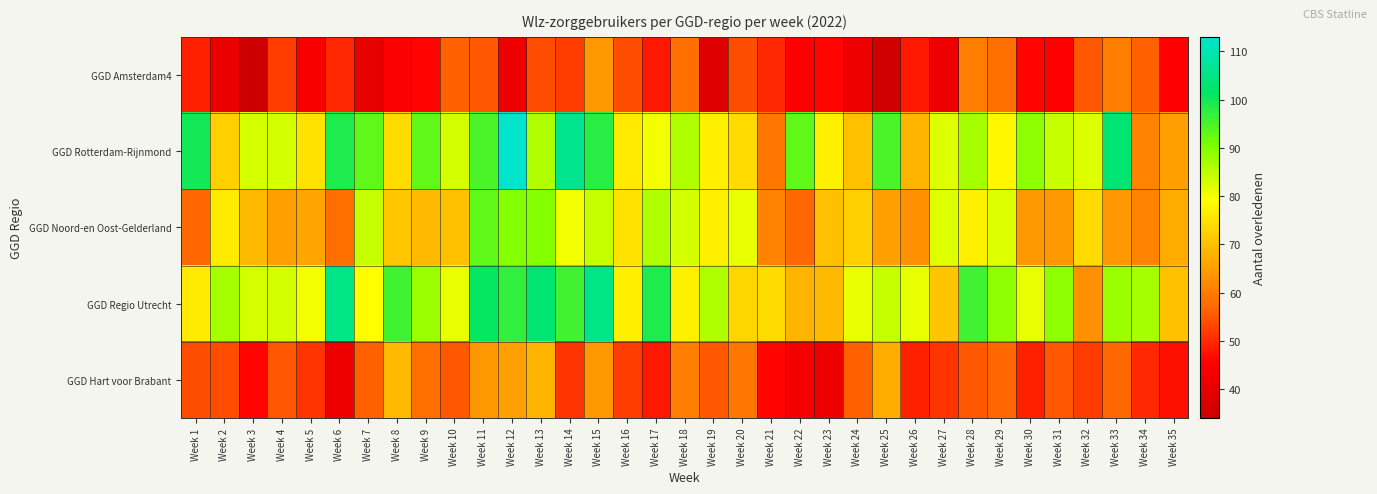

Which category has the lowest value across all series?

Week 3